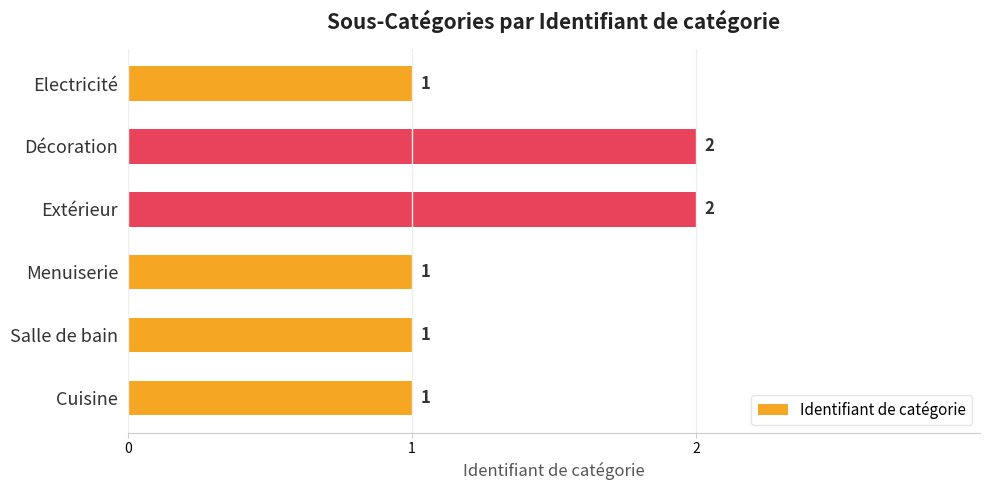

What is the difference between the maximum and minimum values?

1